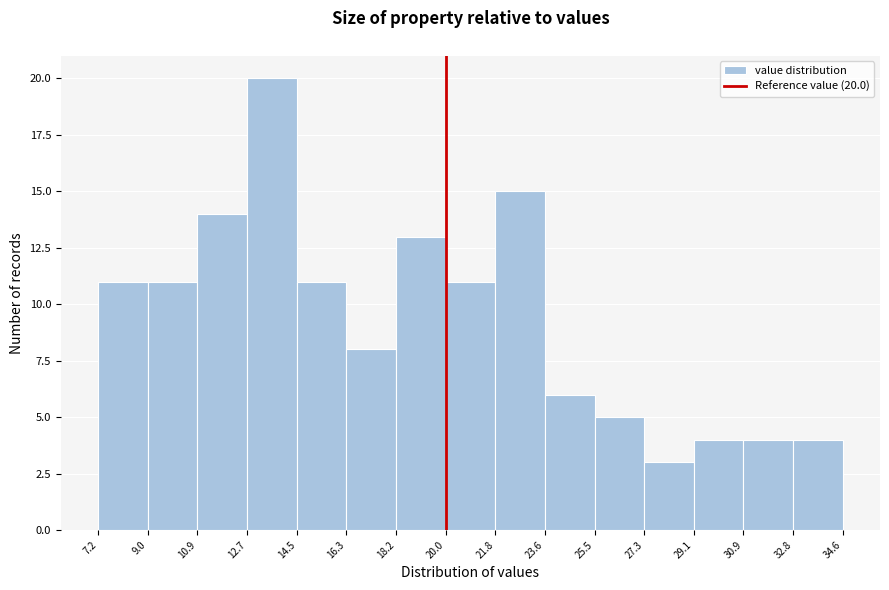

Over which range of the x-axis is the bar tallest?

12.7 to 14.5